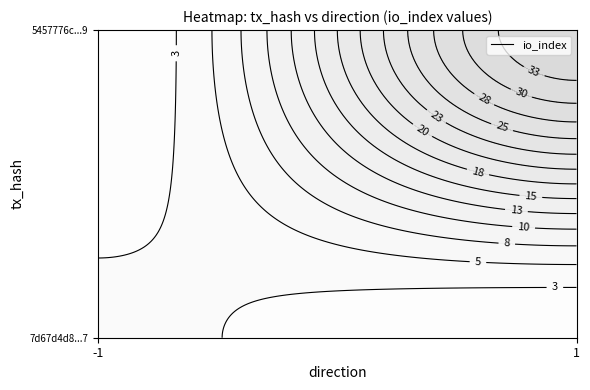

Where is 5457776cbbf47e09936e79496ad0486d396d249 nearest to the value 18?

direction